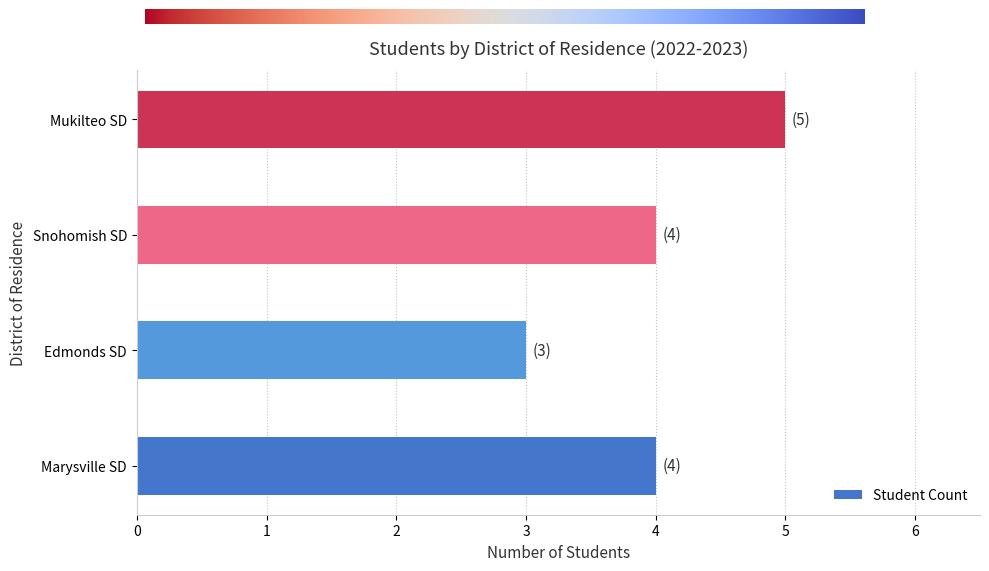

Which has a higher value, Marysville SD or Mukilteo SD?

Mukilteo SD